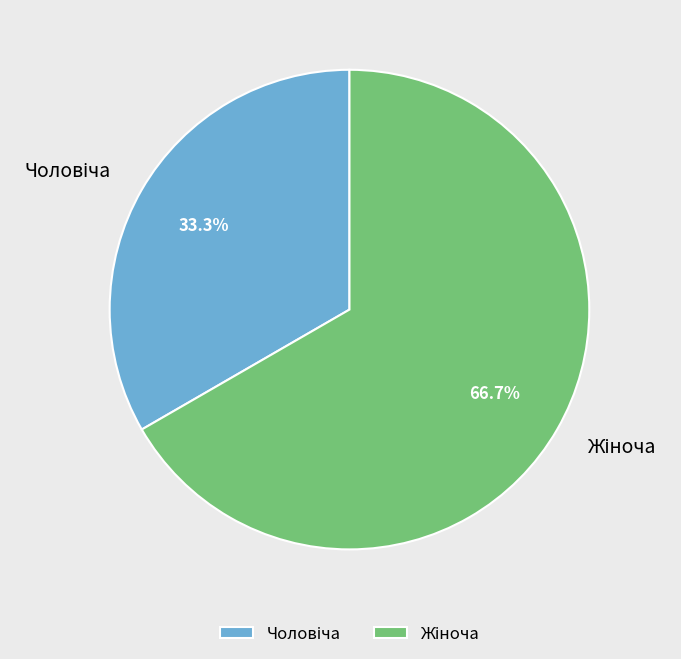

Does any single category account for the majority?

Yes